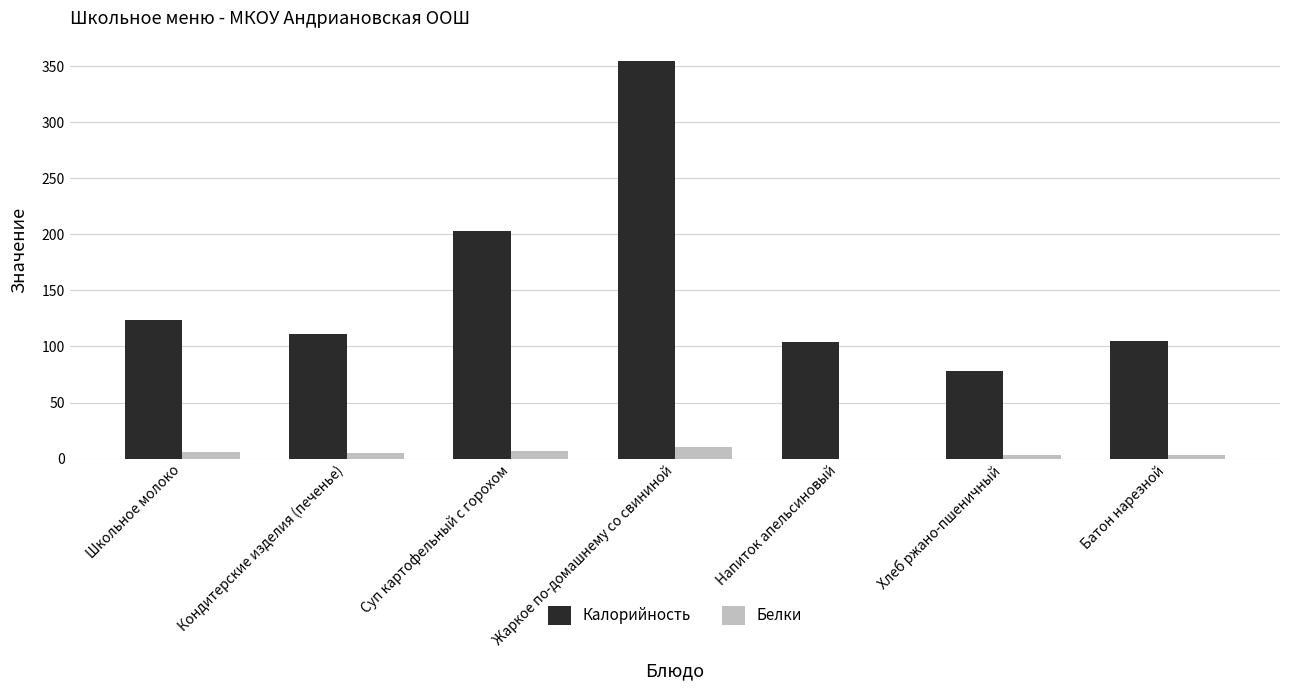

How many Белки values are between 3 and 7?

5